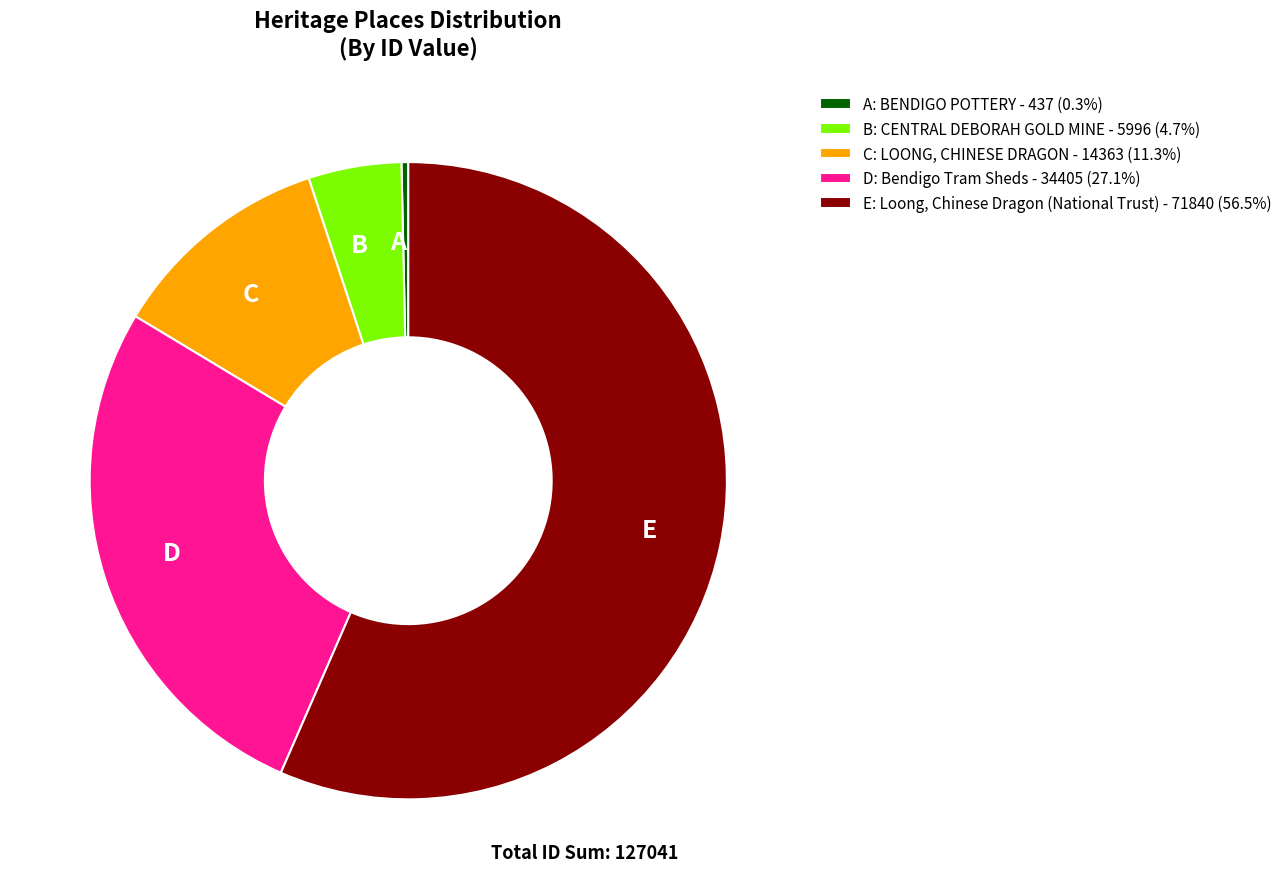

Is the sum of C: LOONG, CHINESE DRAGON - 14363 (11.3%) and A: BENDIGO POTTERY - 437 (0.3%) greater than half?

No